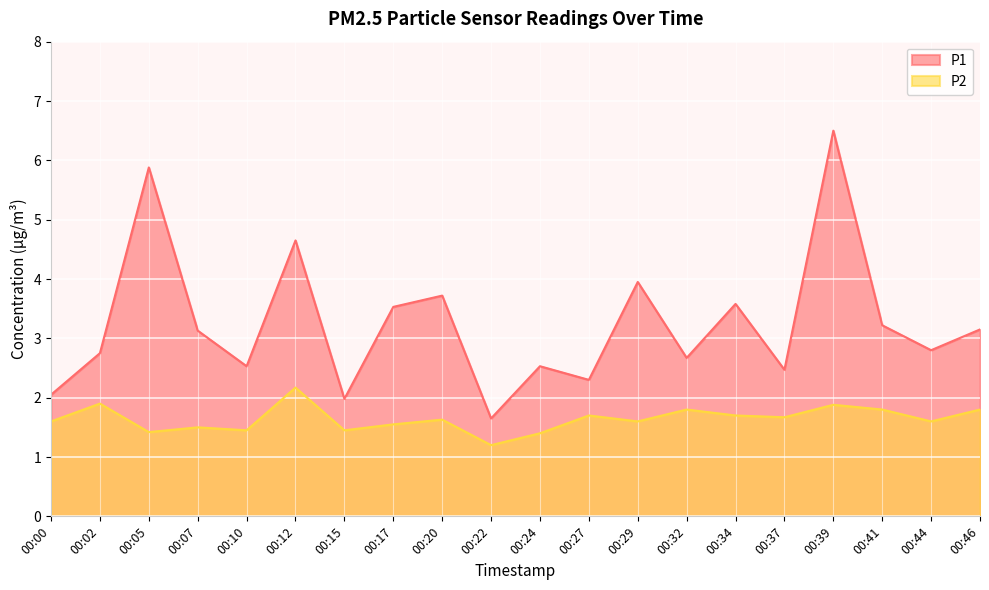

Reading right to left, extract all data points from this chart.

P1: 00:46=3.1	00:44=2.8	00:41=3.2	00:39=6.5	00:37=2.5	00:34=3.6	00:32=2.7	00:29=4.0	00:27=2.3	00:24=2.5	00:22=1.6	00:20=3.7	00:17=3.5	00:15=2.0	00:12=4.7	00:10=2.5	00:07=3.1	00:05=5.9	00:02=2.8	00:00=2.0
P2: 00:46=1.8	00:44=1.6	00:41=1.8	00:39=1.9	00:37=1.7	00:34=1.7	00:32=1.8	00:29=1.6	00:27=1.7	00:24=1.4	00:22=1.2	00:20=1.6	00:17=1.6	00:15=1.4	00:12=2.2	00:10=1.4	00:07=1.5	00:05=1.4	00:02=1.9	00:00=1.6